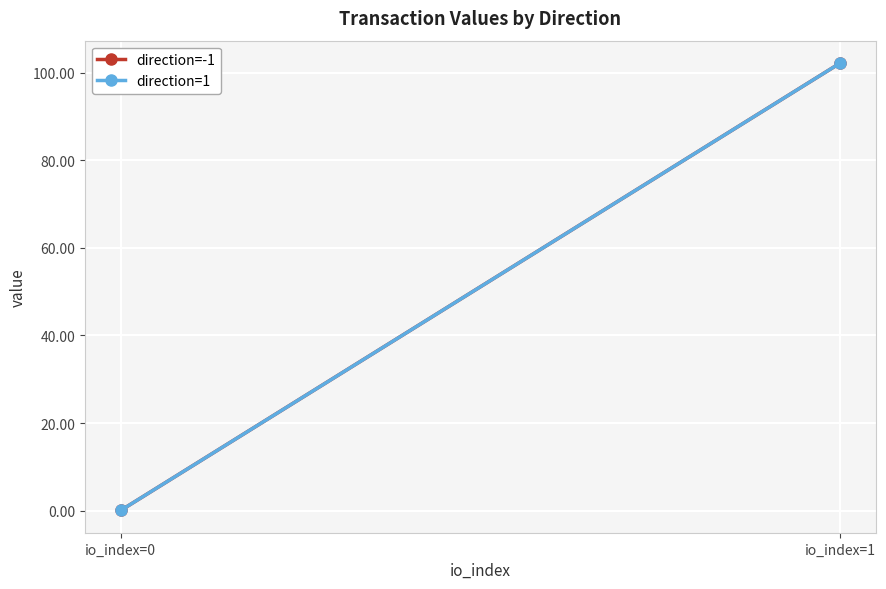

Reading left to right, extract all data points from this chart.

direction=-1: 0.0	102.3
direction=1: 0.0	102.3